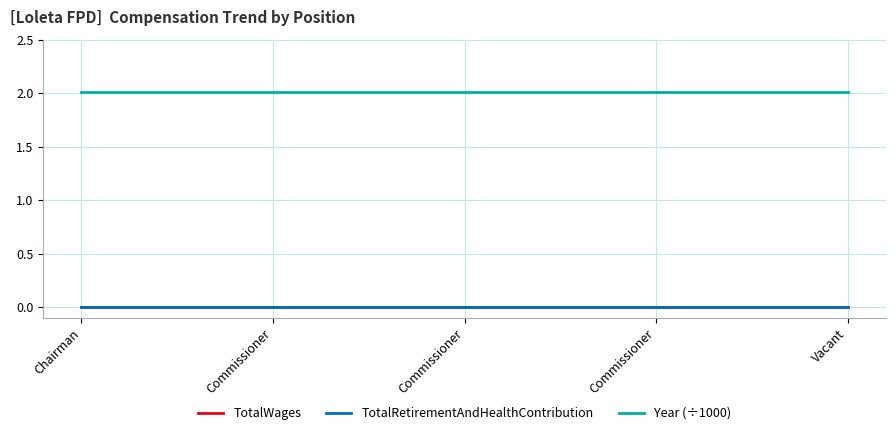

True or false: TotalRetirementAndHealthContribution and TotalWages intersect in this chart.

False